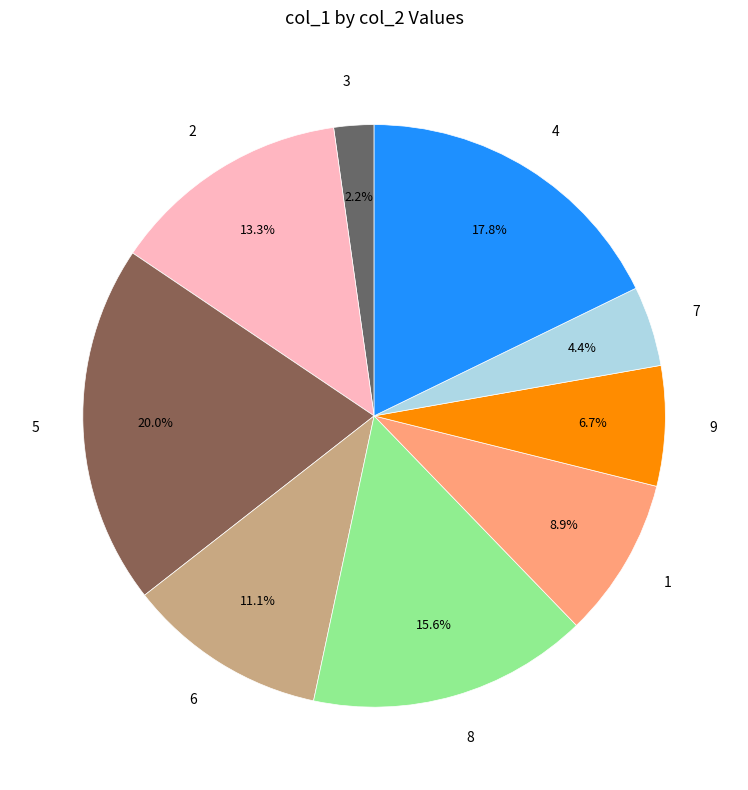

To the nearest percent, what is the difference between the 5 and 4 slice percentages?

2%